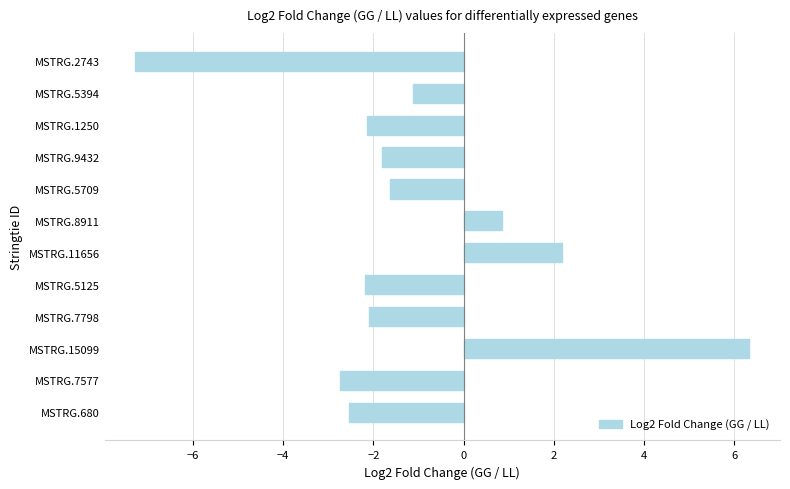

What value does the data have at MSTRG.7577?

-2.8